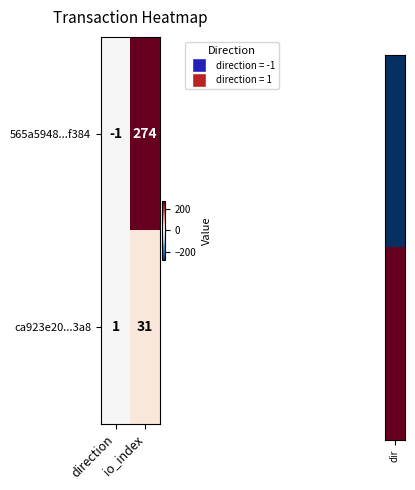

What is the sum of all ca923e20...3a8 values?

32